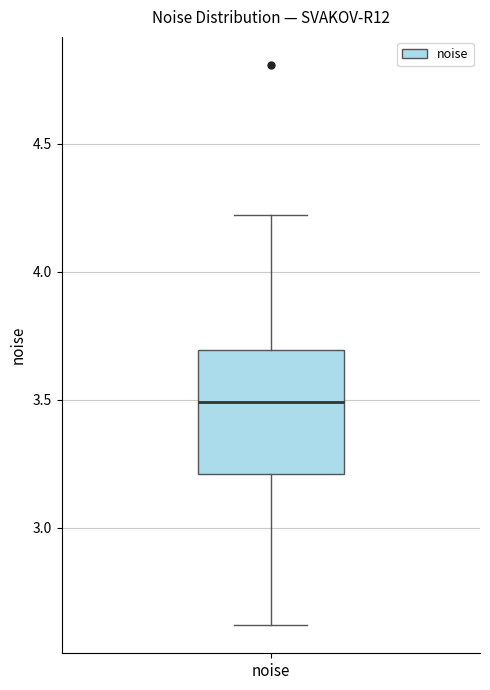

Read this box plot against the y-axis: the position of the median line, the range covered by the box, and the ends of both whiskers. The values are not printed on the chart, so give them approximately, as read against the axis.

median 3.5, box 3.2 to 3.7, whiskers 2.6 to 4.2